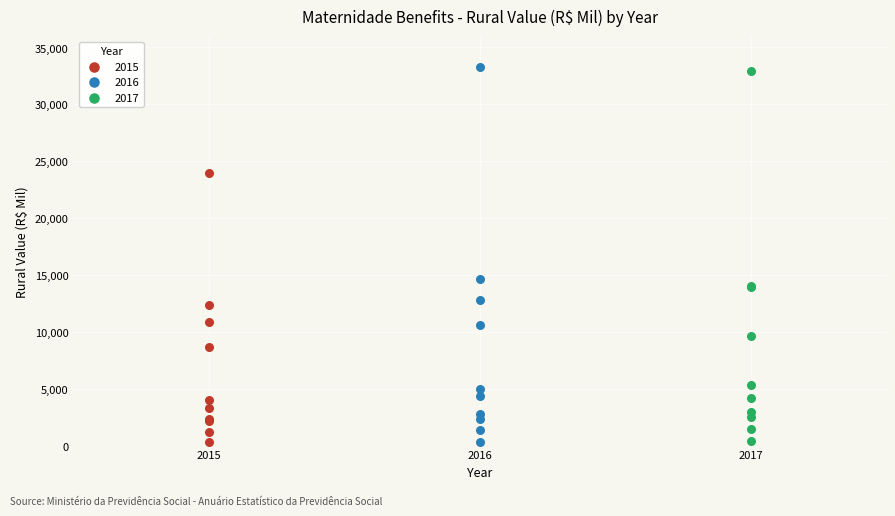

Which series has the widest spread of Y values?

2016